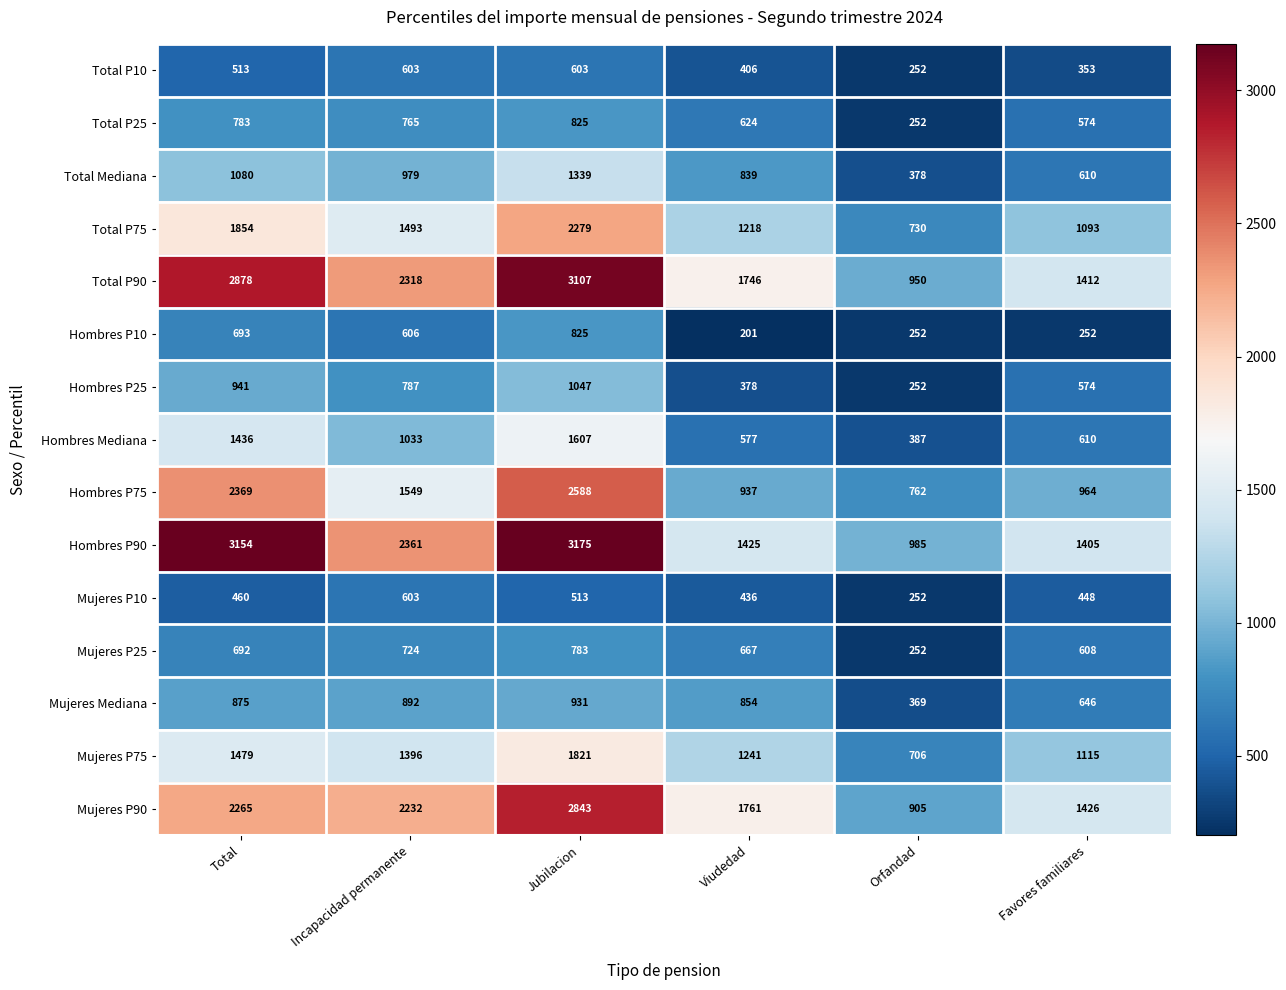

True or false: Mujeres P10 has a value of 252 at Orfandad.

True